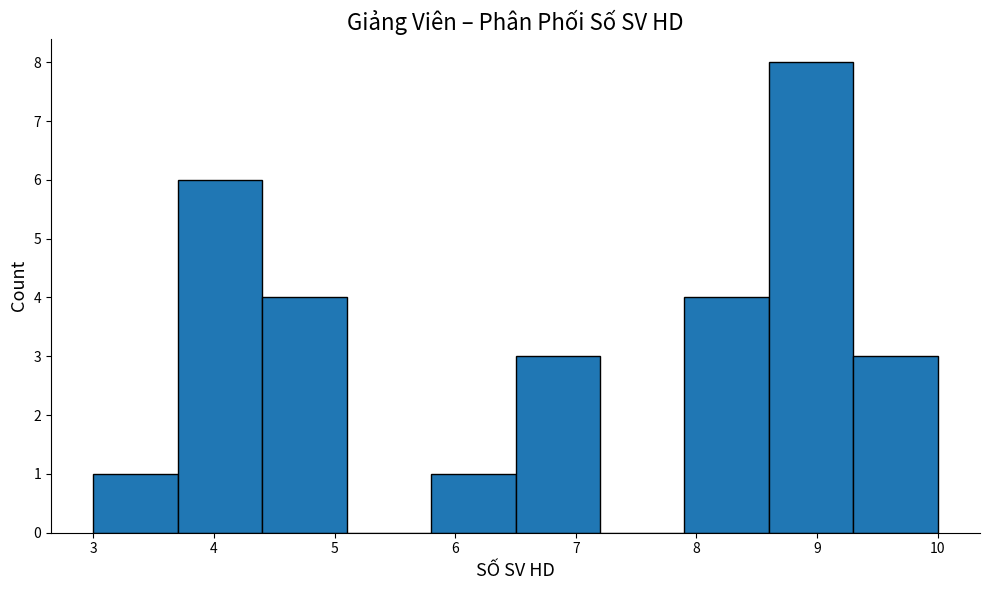

Reading left to right, list every bar in this chart as the range it spans on the x-axis followed by its height. The values are not printed on the chart, so give them approximately, as read against the axis.

3.0 to 3.7: 1
3.7 to 4.4: 6
4.4 to 5.1: 4
5.1 to 5.8: 0
5.8 to 6.5: 1
6.5 to 7.2: 3
7.2 to 7.9: 0
7.9 to 8.6: 4
8.6 to 9.3: 8
9.3 to 10.0: 3